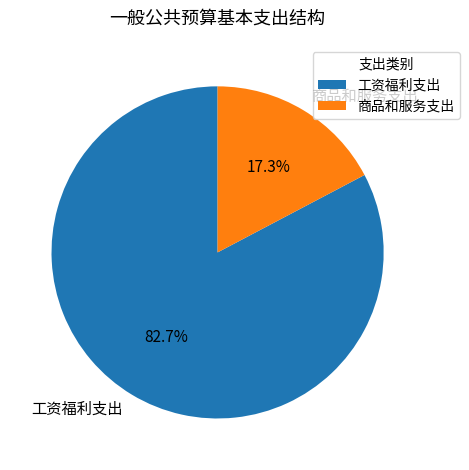

Combined, do 商品和服务支出 and 工资福利支出 account for over 50%?

Yes